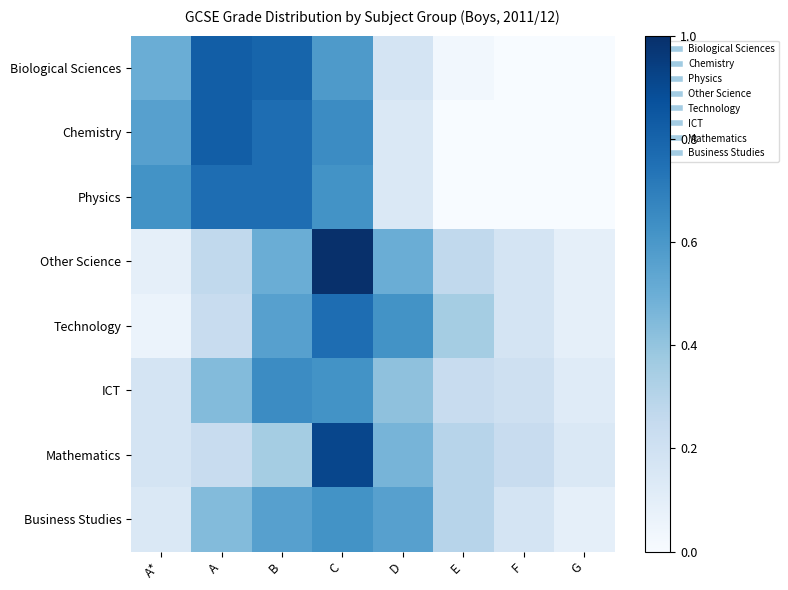

Reading left to right, list all the values displayed in this chart.

Biological Sciences: A*=0.5	A=0.8	B=0.8	C=0.6	D=0.2	E=0.0	F=0.0	G=0.0
Chemistry: A*=0.6	A=0.8	B=0.8	C=0.6	D=0.1	E=0.0	F=0.0	G=0.0
Physics: A*=0.6	A=0.8	B=0.8	C=0.6	D=0.1	E=0.0	F=0.0	G=0.0
Other Science: A*=0.1	A=0.3	B=0.5	C=1.0	D=0.5	E=0.3	F=0.2	G=0.1
Technology: A*=0.1	A=0.2	B=0.6	C=0.8	D=0.6	E=0.4	F=0.2	G=0.1
ICT: A*=0.2	A=0.4	B=0.6	C=0.6	D=0.4	E=0.2	F=0.2	G=0.1
Mathematics: A*=0.2	A=0.2	B=0.4	C=0.9	D=0.5	E=0.3	F=0.2	G=0.1
Business Studies: A*=0.1	A=0.4	B=0.6	C=0.6	D=0.6	E=0.3	F=0.2	G=0.1